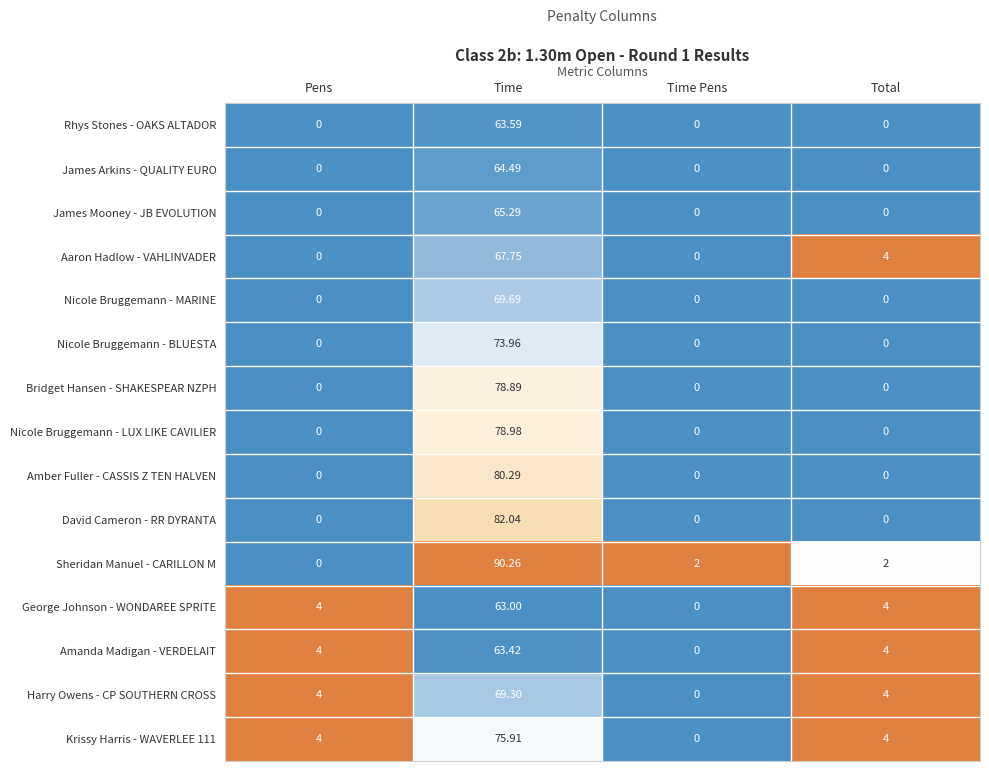

What is the total value across all series at Total?

22.0